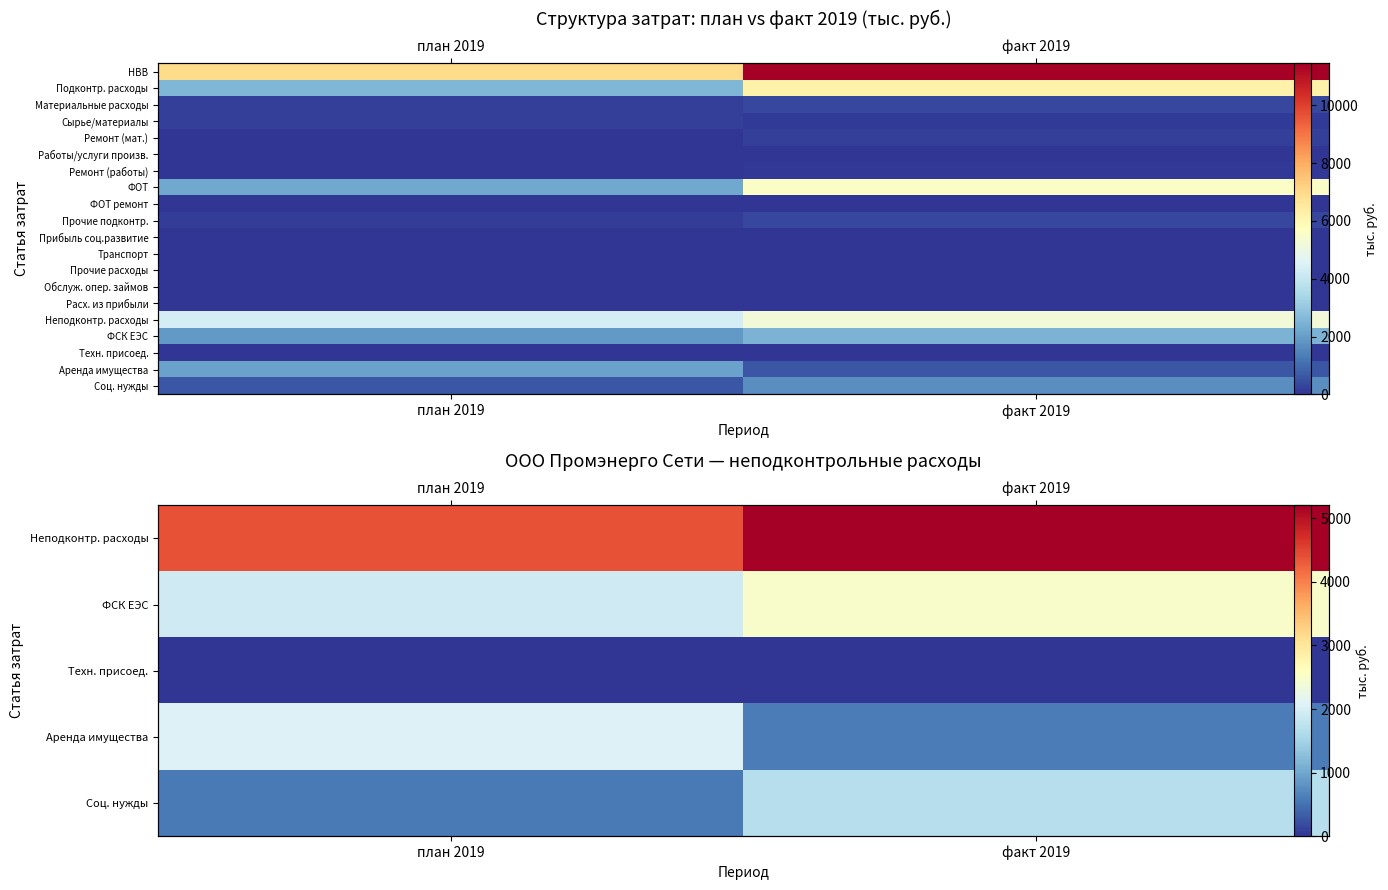

Count the number of categories in the chart.

2